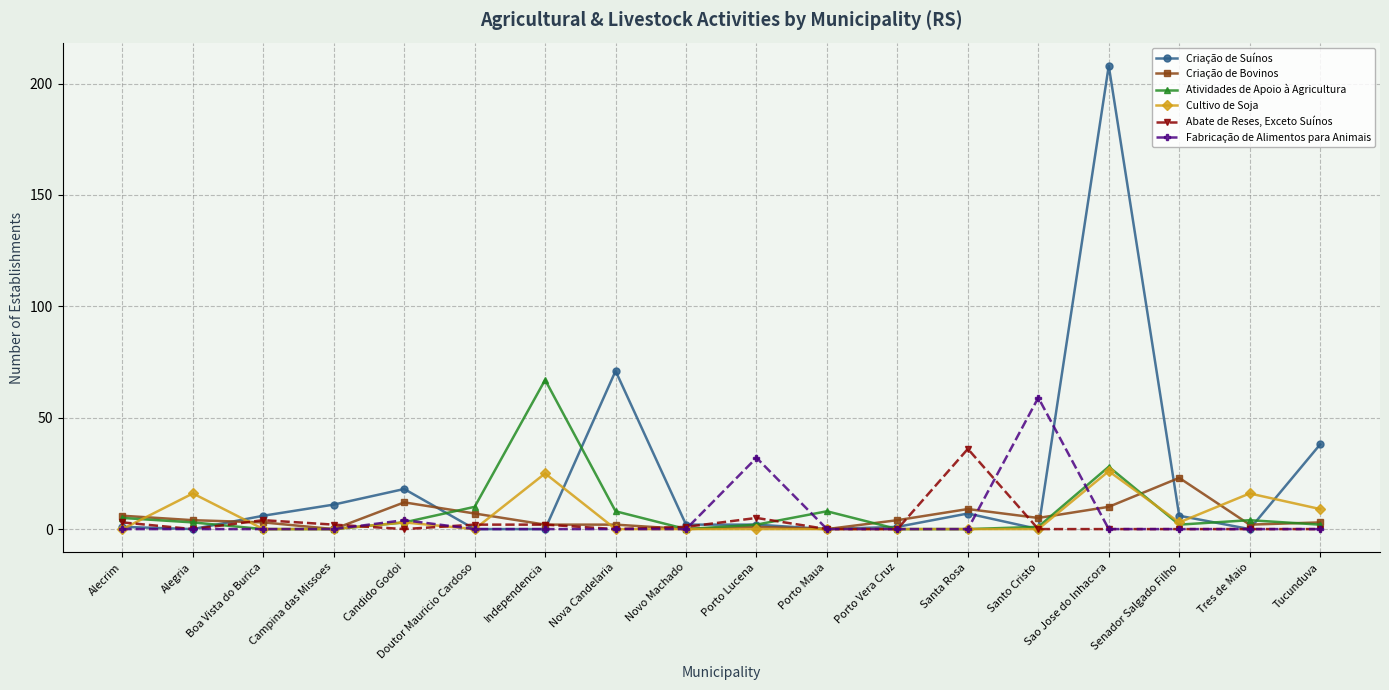

At how many categories does at least one series exceed 33?

6